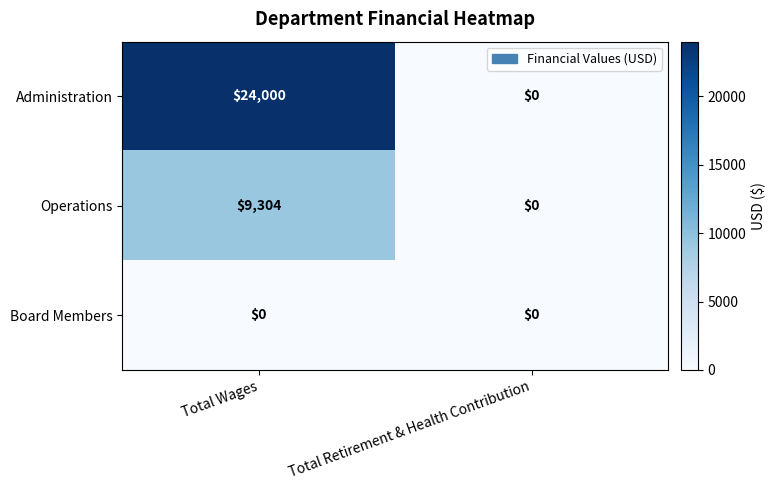

What value does the Operations series have at Total Wages, to the nearest 50?

9300